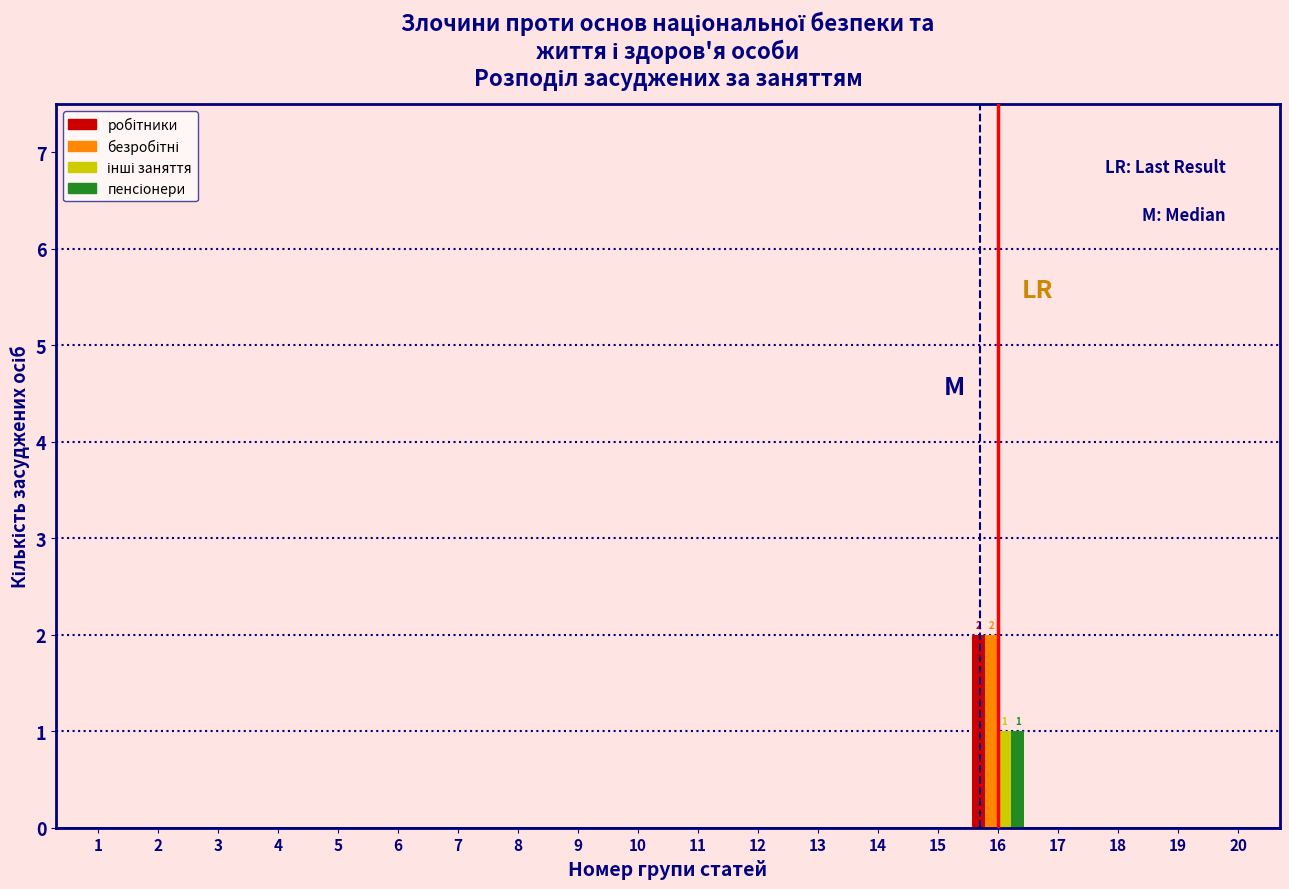

At which category is the sum across all series the highest?

16